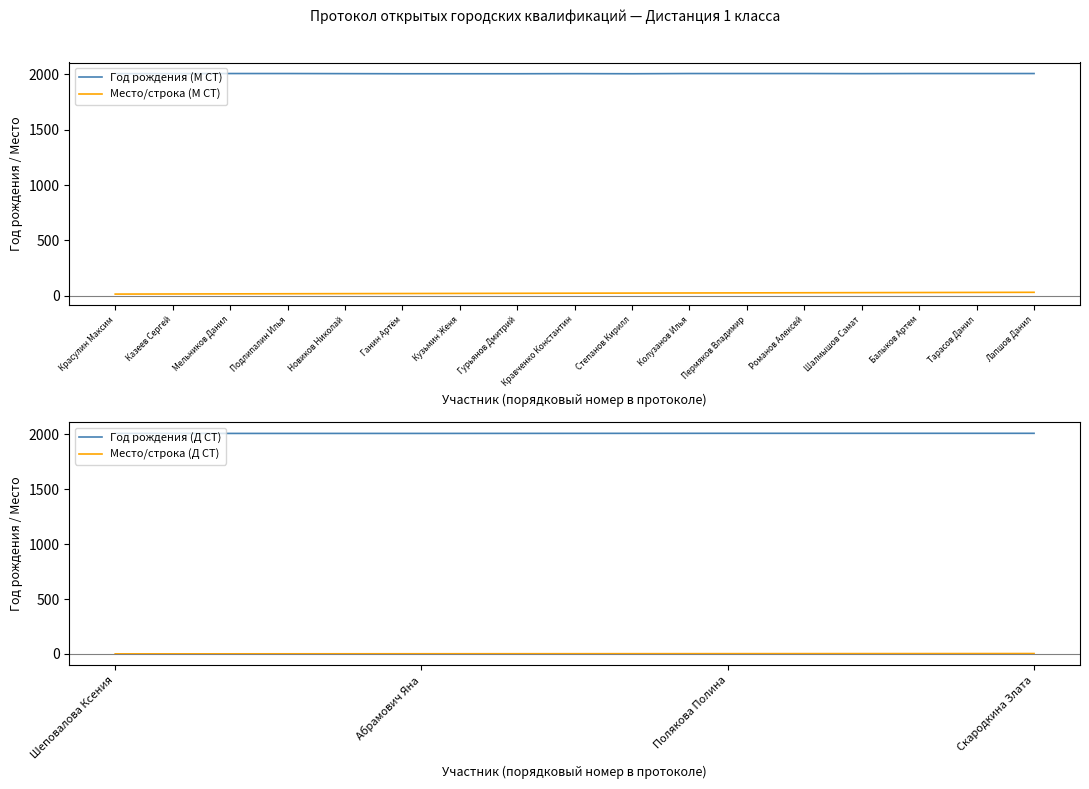

Rank the series at Кузьмин Женя from lowest to highest value.

Место (номер), Год рождения